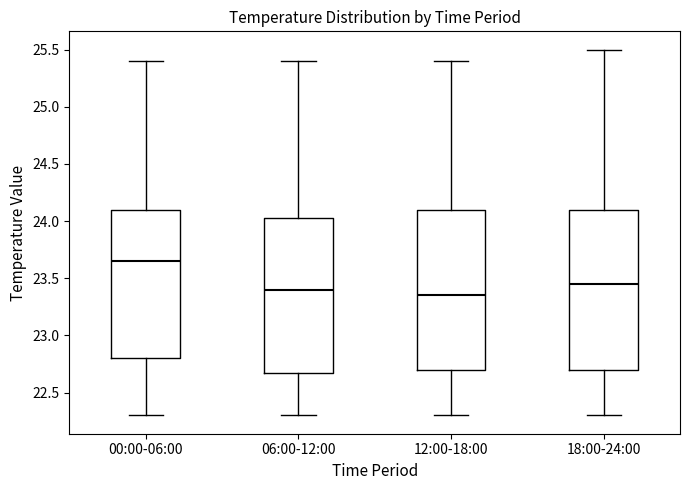

Reading left to right, transcribe this box plot: for each box, give where its median line is, the range the box spans, and where its two whiskers end, as read against the y-axis. The values are not printed on the chart, so give them approximately, as read against the axis.

00:00-06:00: median 23.65, box 22.80 to 24.10, whiskers 22.30 to 25.40
06:00-12:00: median 23.40, box 22.70 to 24.05, whiskers 22.30 to 25.40
12:00-18:00: median 23.35, box 22.70 to 24.10, whiskers 22.30 to 25.40
18:00-24:00: median 23.45, box 22.70 to 24.10, whiskers 22.30 to 25.50